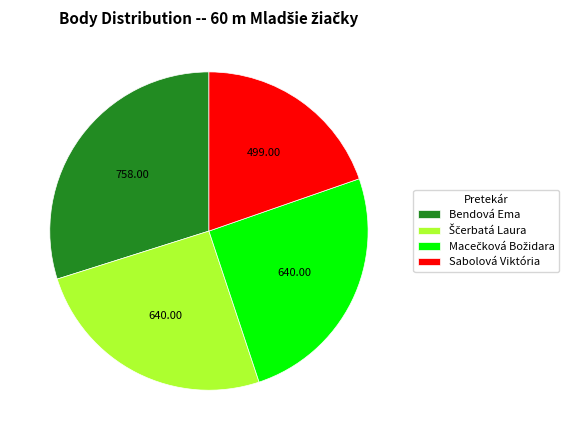

True or false: Bendová Ema accounts for 38% of the total.

False